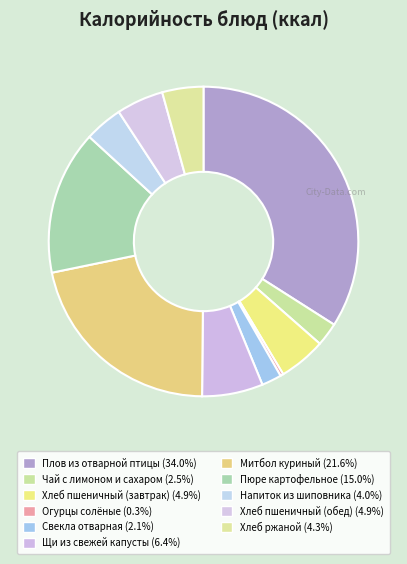

Which slice is the smallest?

Огурцы солёные